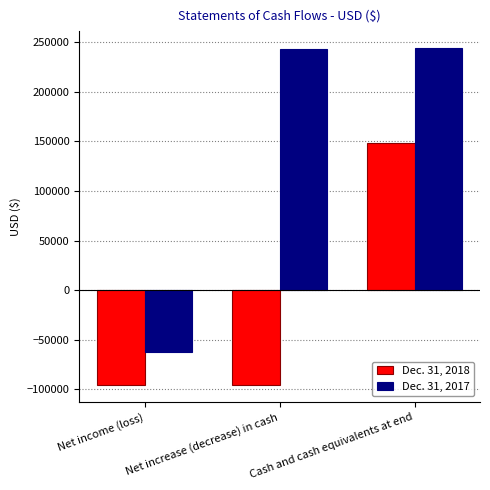

At which label is Dec. 31, 2017 closest to 91147?

Net increase (decrease) in cash